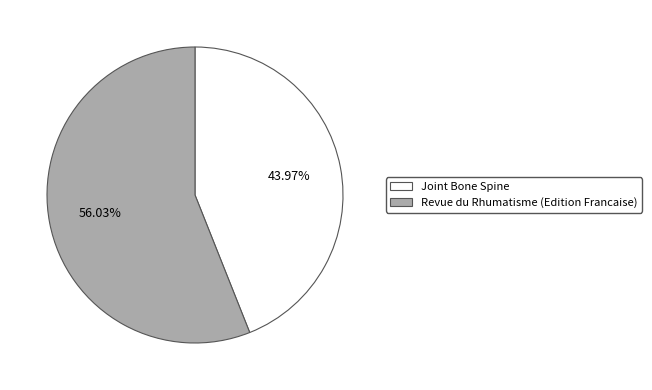

To the nearest percent, what percentage of the pie is Revue du Rhumatisme (Edition Francaise)?

56%